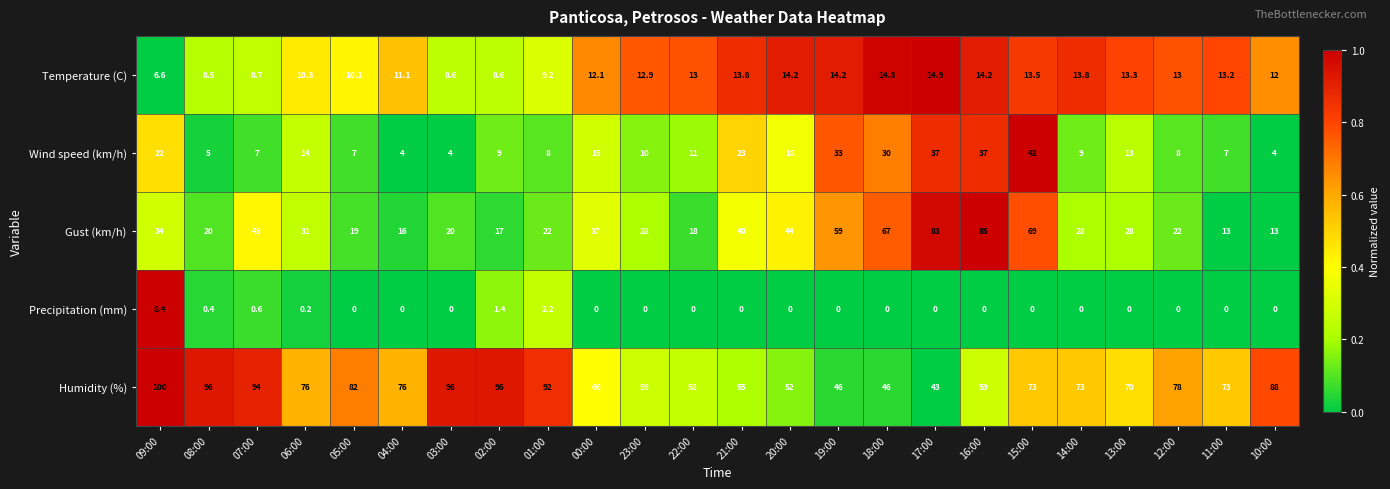

How many distinct data groups are displayed?

5